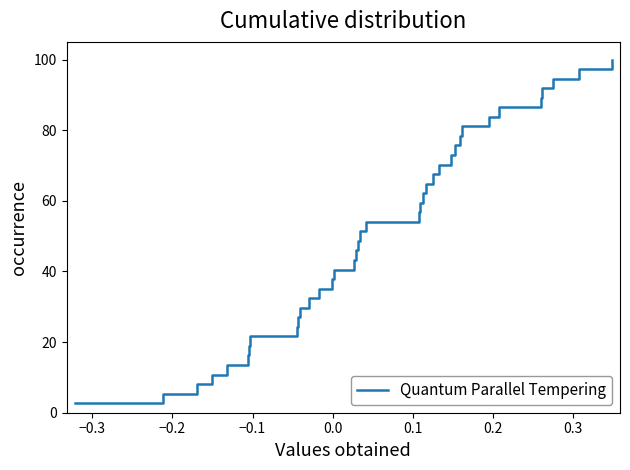

What is the greatest value displayed?

100.0